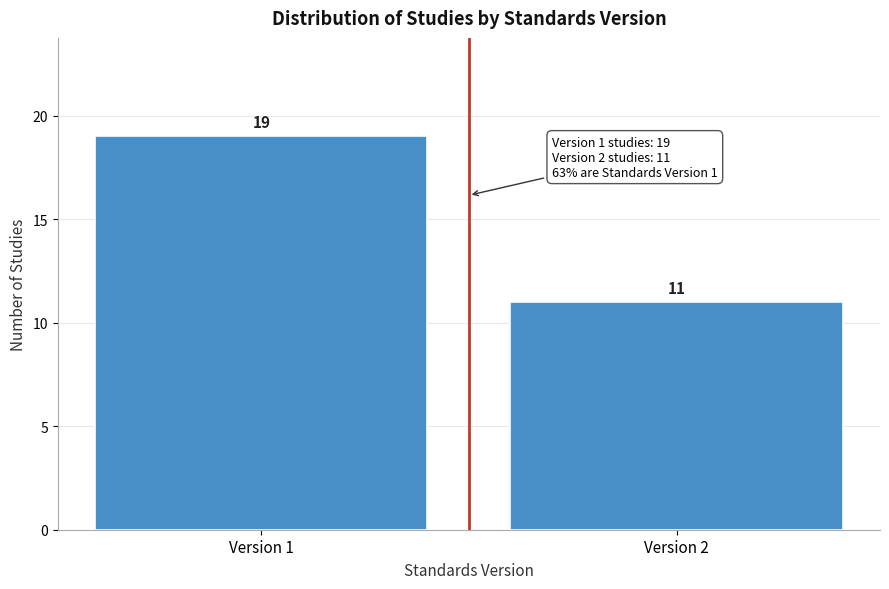

Reading left to right, extract all data points from this chart.

19	11